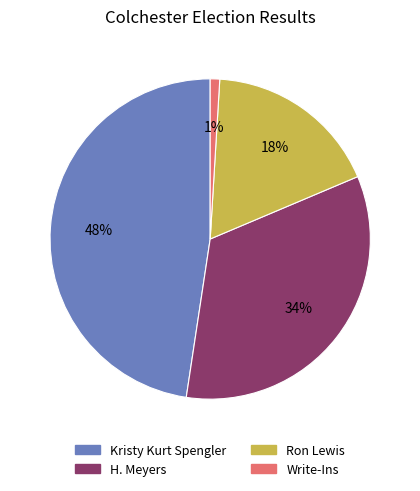

What is the smallest slice in the pie chart?

Write-Ins